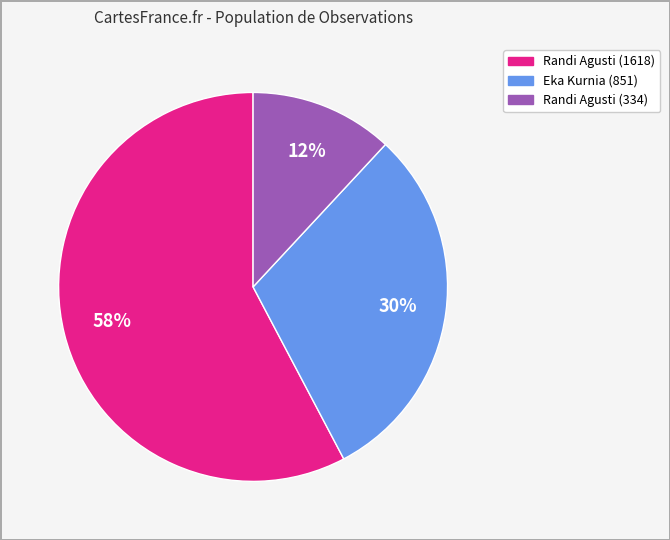

How many slices are in this pie chart?

3